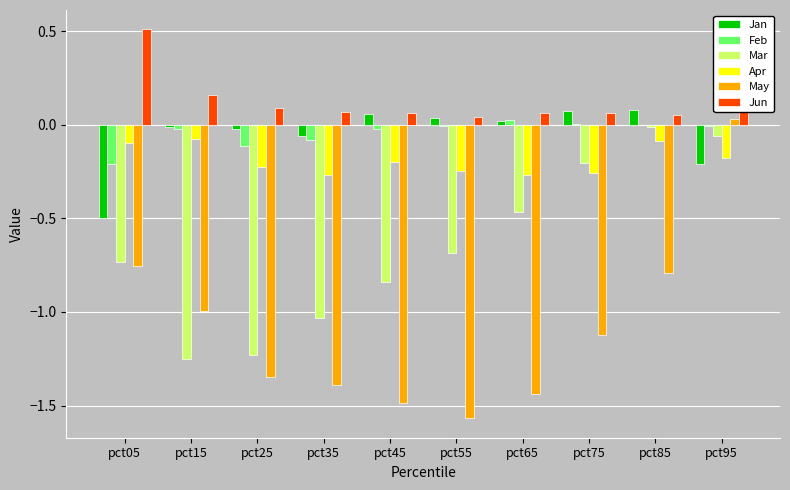

Is the value of Mar at pct75 greater than the value of Jun at pct15?

No